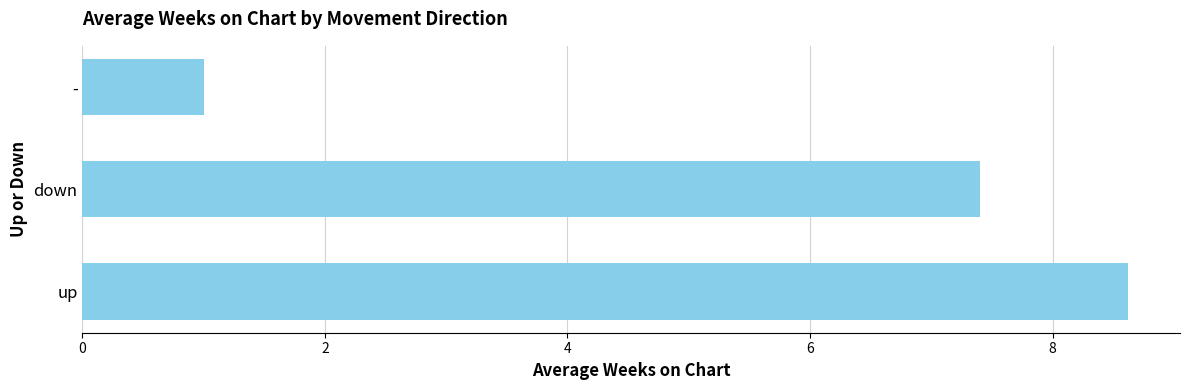

Rank the categories by value from lowest to highest.

-, down, up